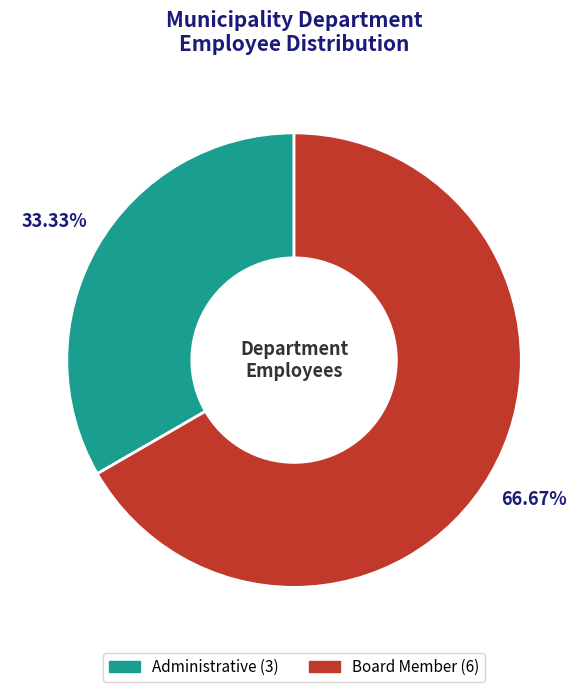

Is it true that Board Member is 67% of the pie?

True